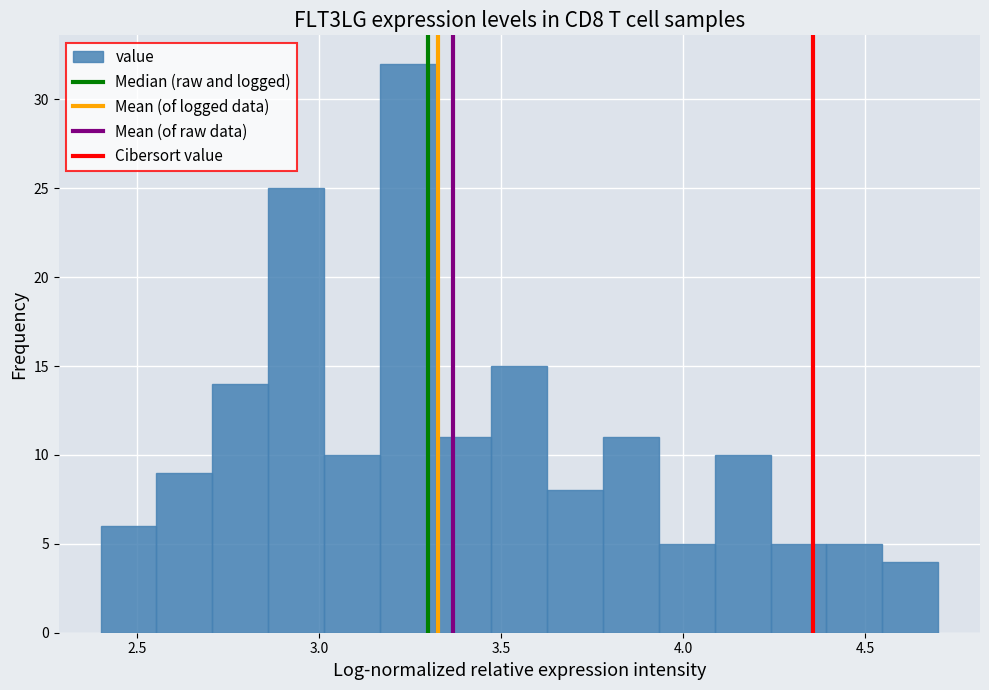

Read against the x-axis, roughly where is the centre of the tallest bar?

3.25